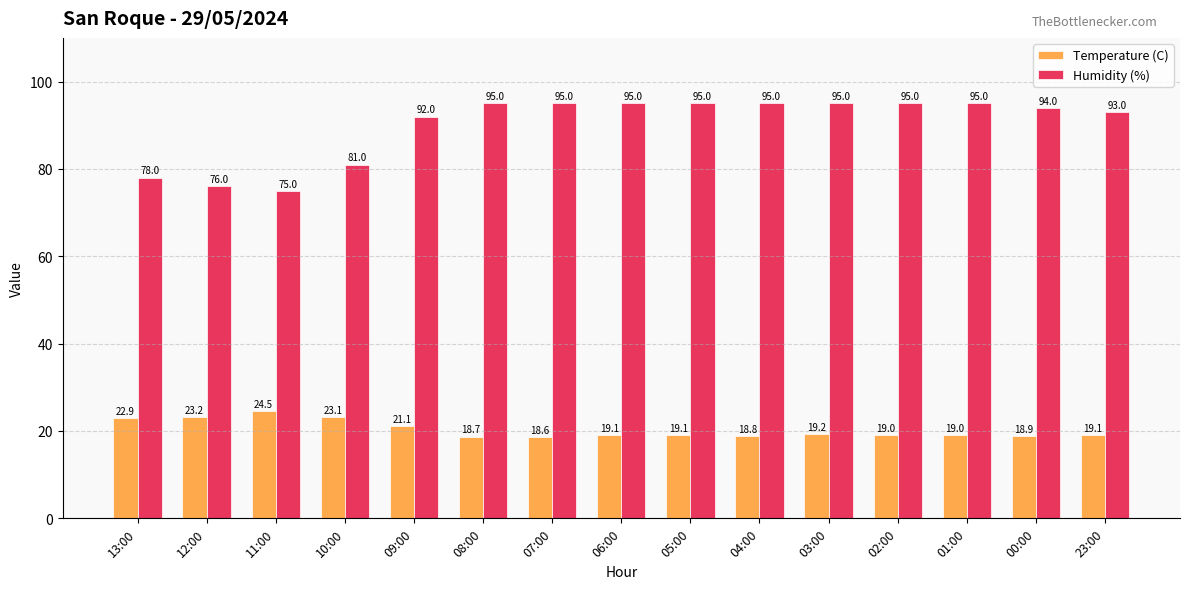

What is the greatest value displayed?

95.0